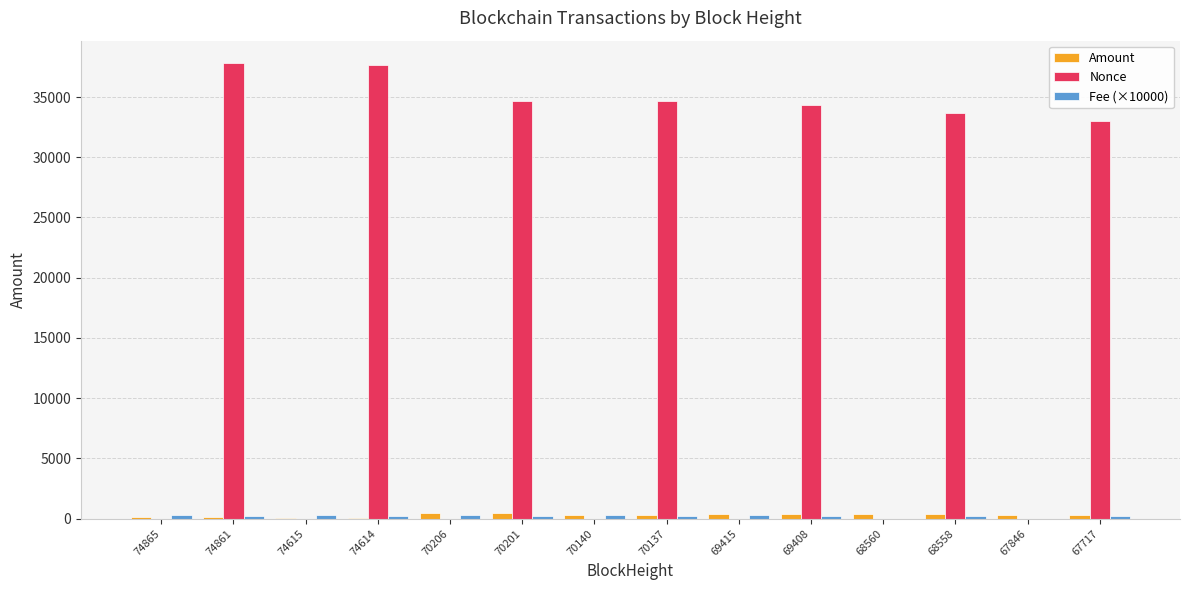

Which series has the largest total across all categories?

Nonce